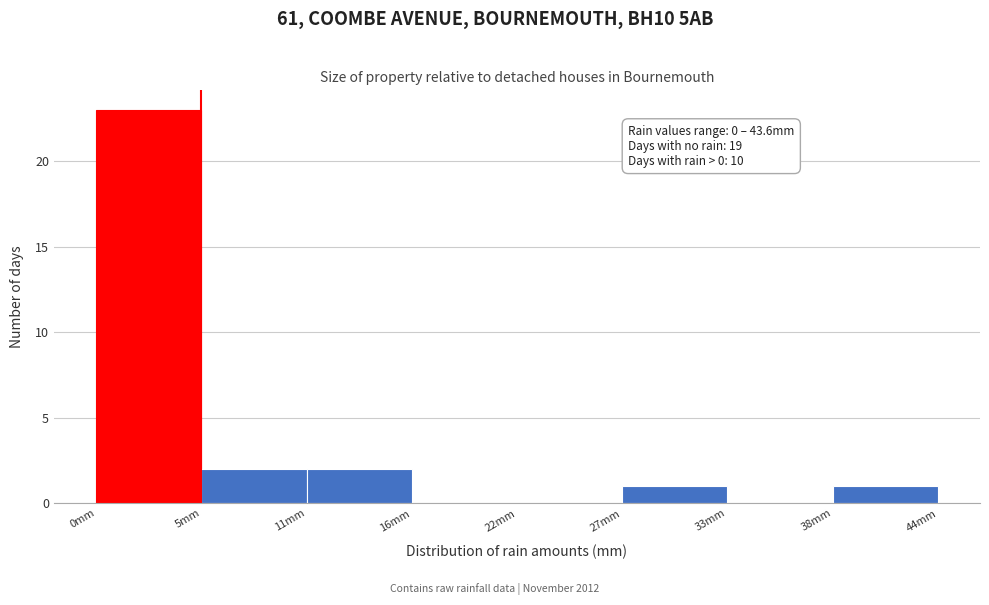

Over which range of the x-axis is the bar tallest?

0 to 5